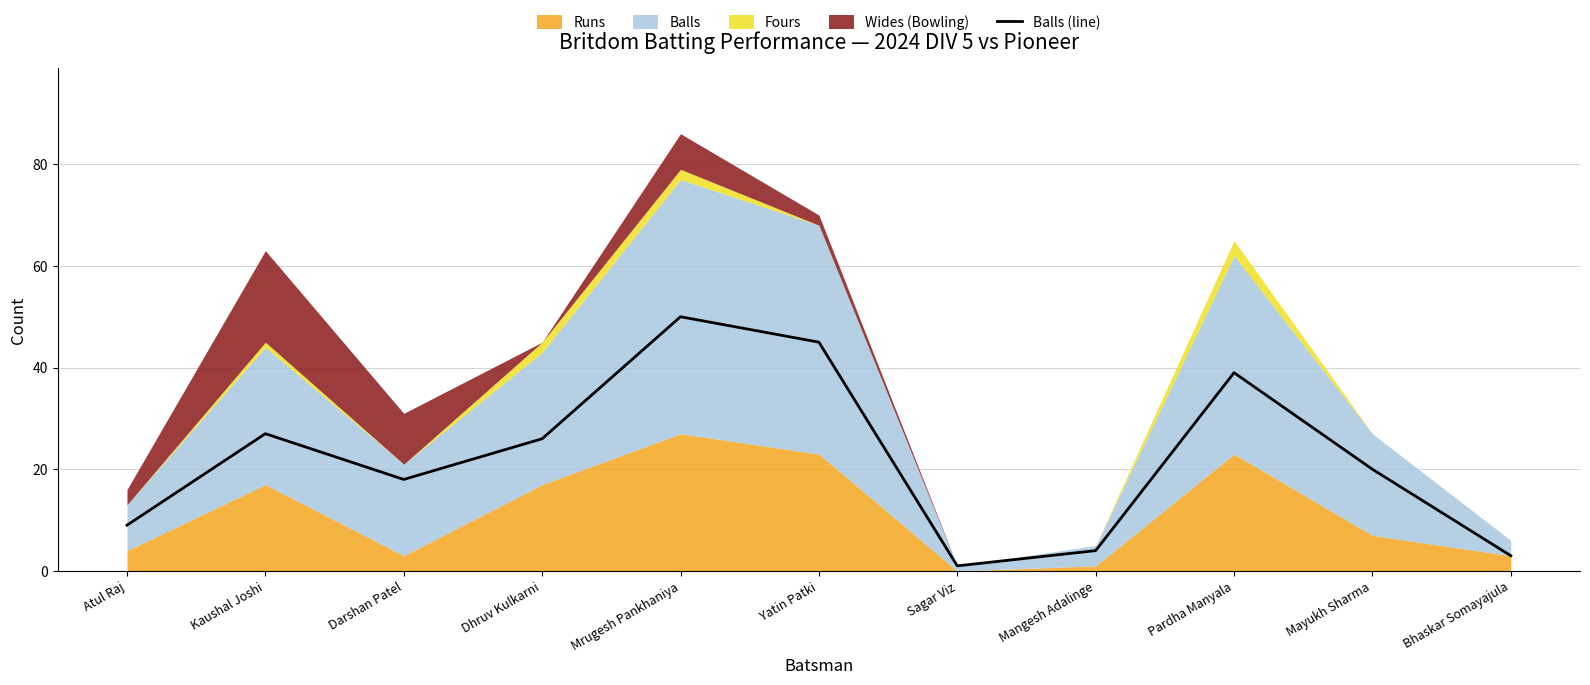

At which label does the data first exceed 20?

Kaushal Joshi